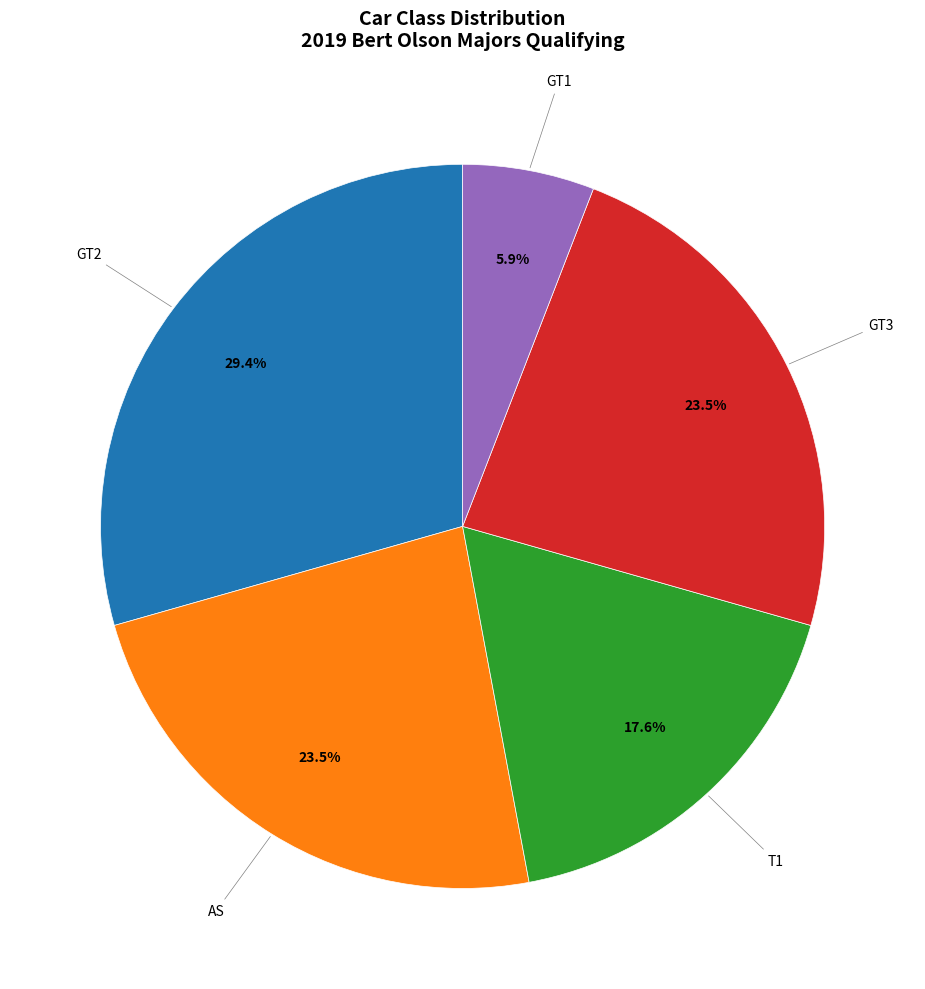

Does any single category account for the majority?

No